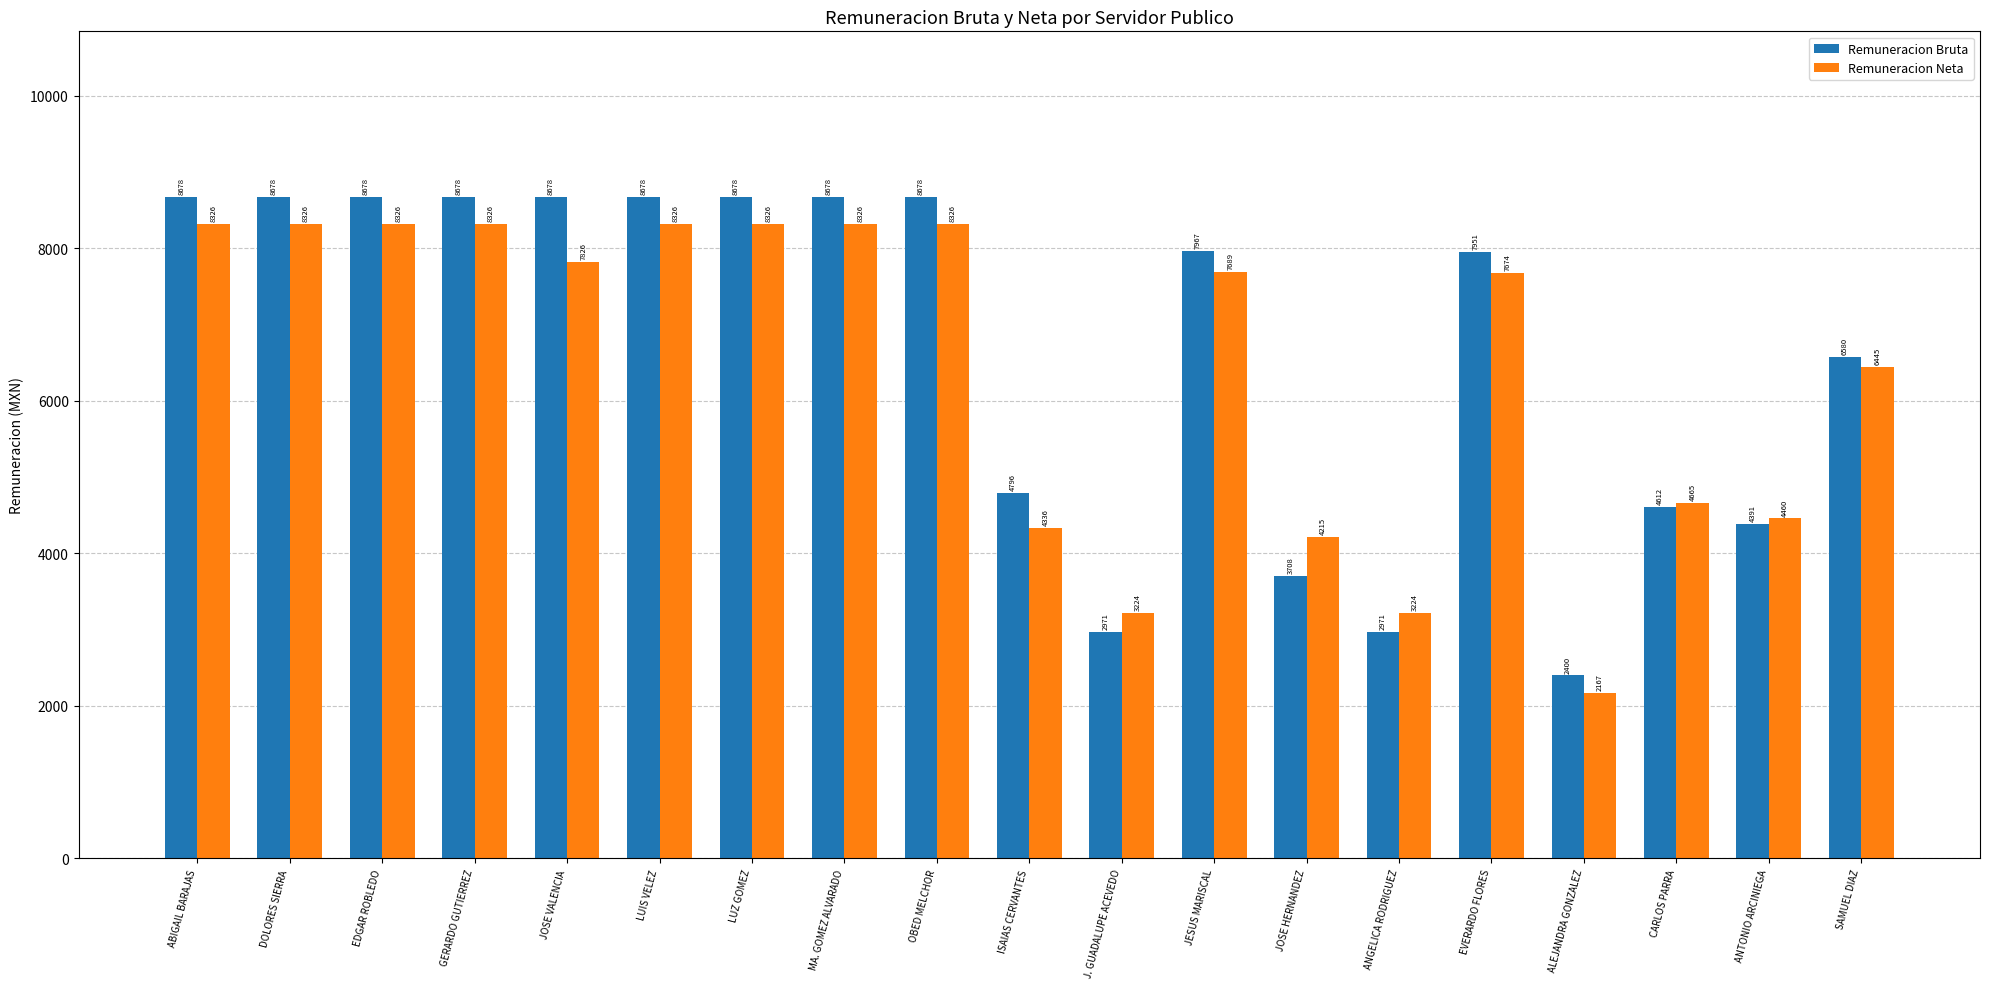

What is the value of the Remuneracion Neta bar at the 9th from the left?

8326.0